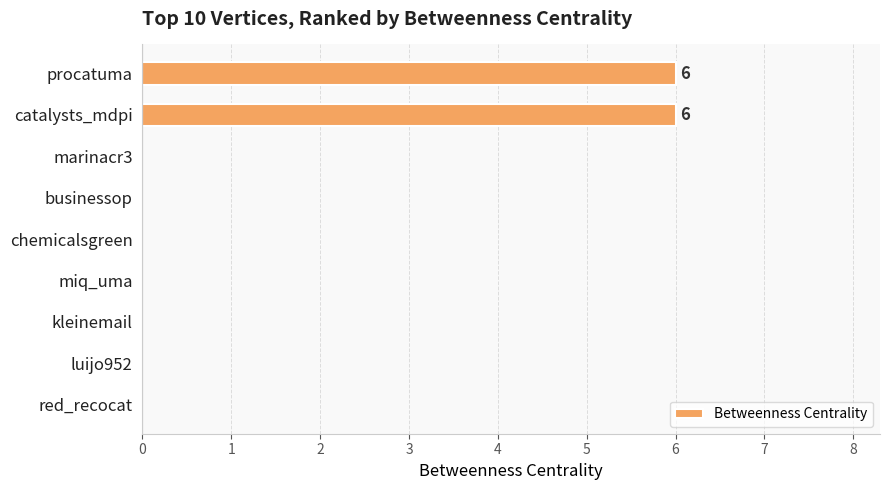

Are the bars grouped side by side (vs. stacked)?

No